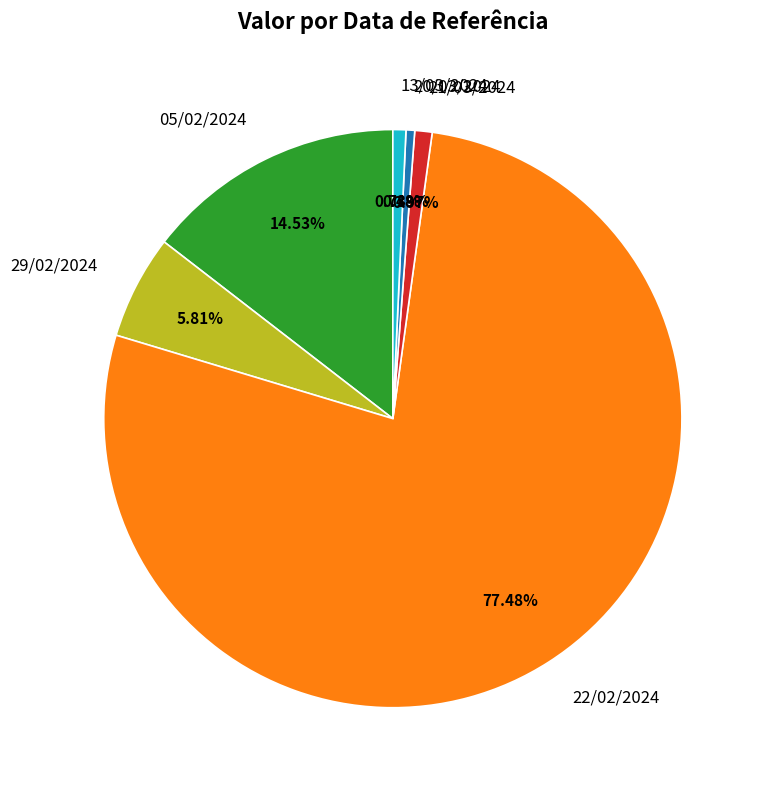

Does 29/02/2024 represent more than half of the total?

No